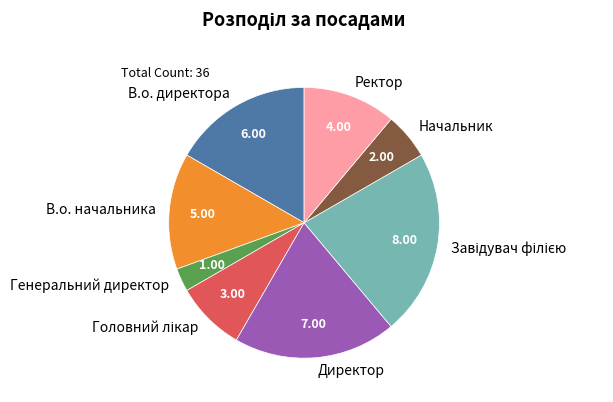

Approximately how many times larger is the value at Директор compared to Генеральний директор?

7.0